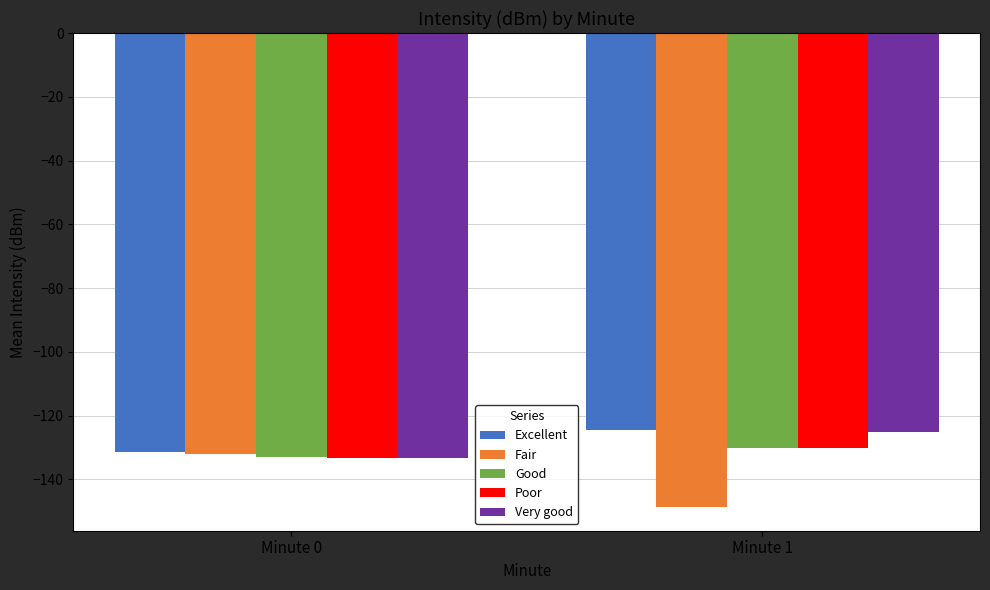

What are all the series names shown in the legend?

Excellent, Fair, Good, Poor, Very good